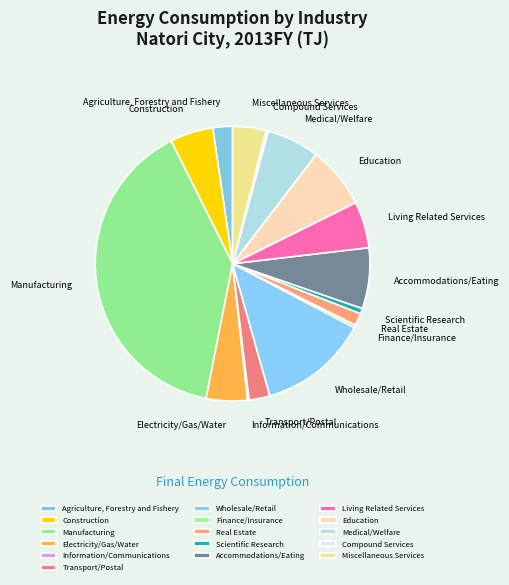

Is the sum of Construction and Agriculture, Forestry and Fishery greater than half?

No